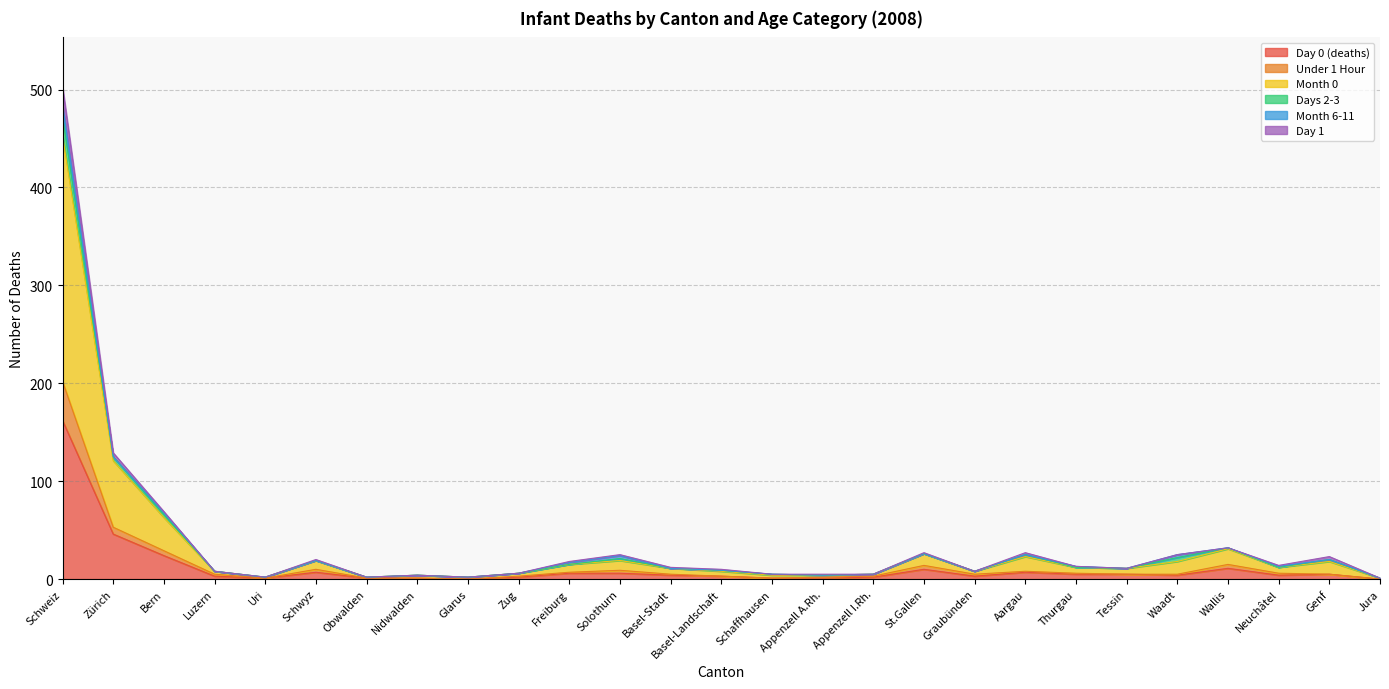

At which label is Day 0 (deaths) closest to 81?

Zürich